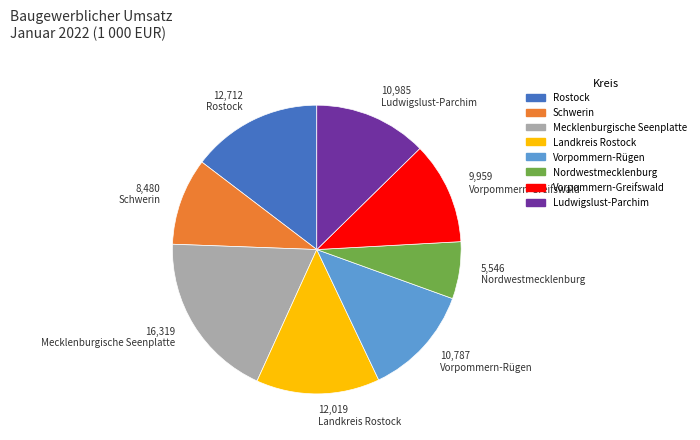

Is it true that Landkreis Rostock is 14% of the pie?

True